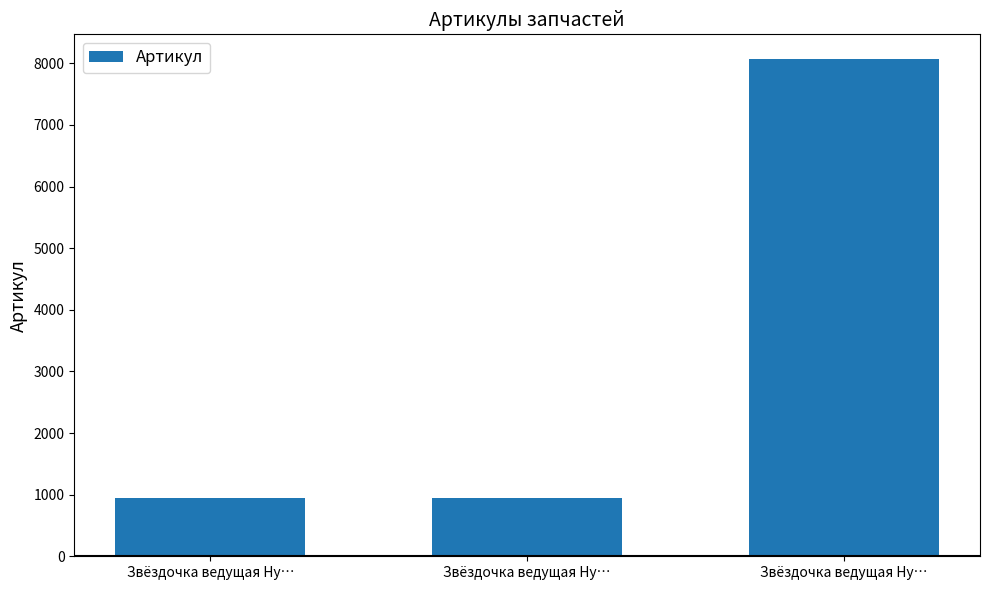

Reading right to left, extract all data points from this chart.

Звёздочка ведущая Hy…=8066	Звёздочка ведущая Hy…=951	Звёздочка ведущая Hy…=950